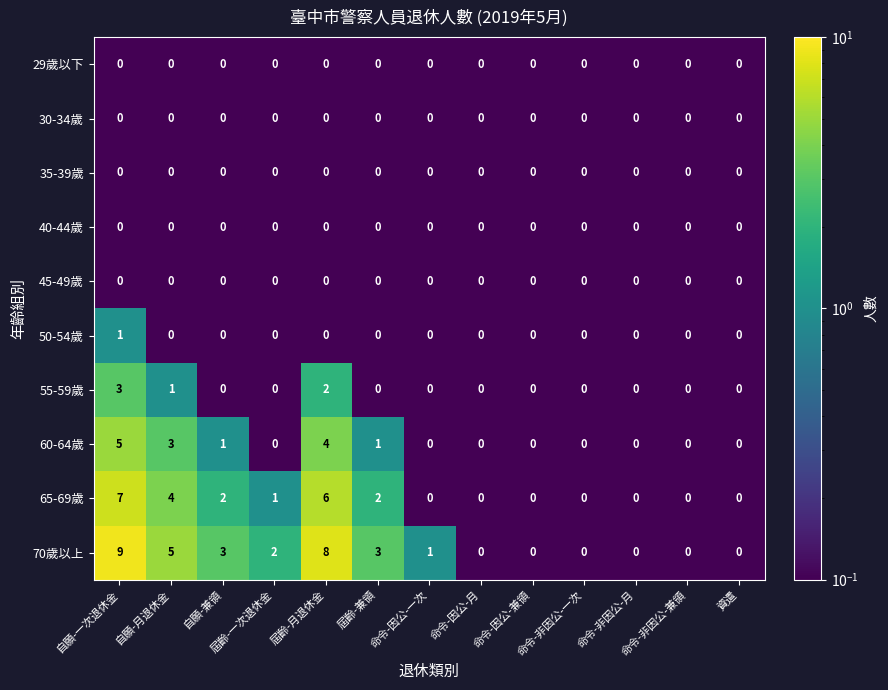

What is the total value across all series at 屆齡-兼領?

6